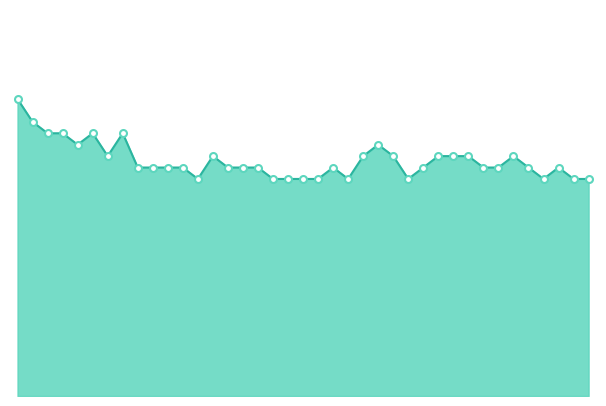

Does the chart display data point markers on the line(s)?

No